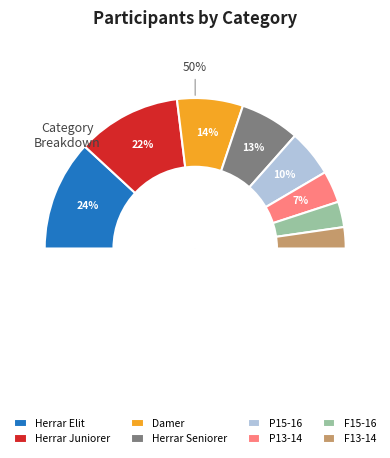

What is the largest slice in the pie chart?

Herrar Elit